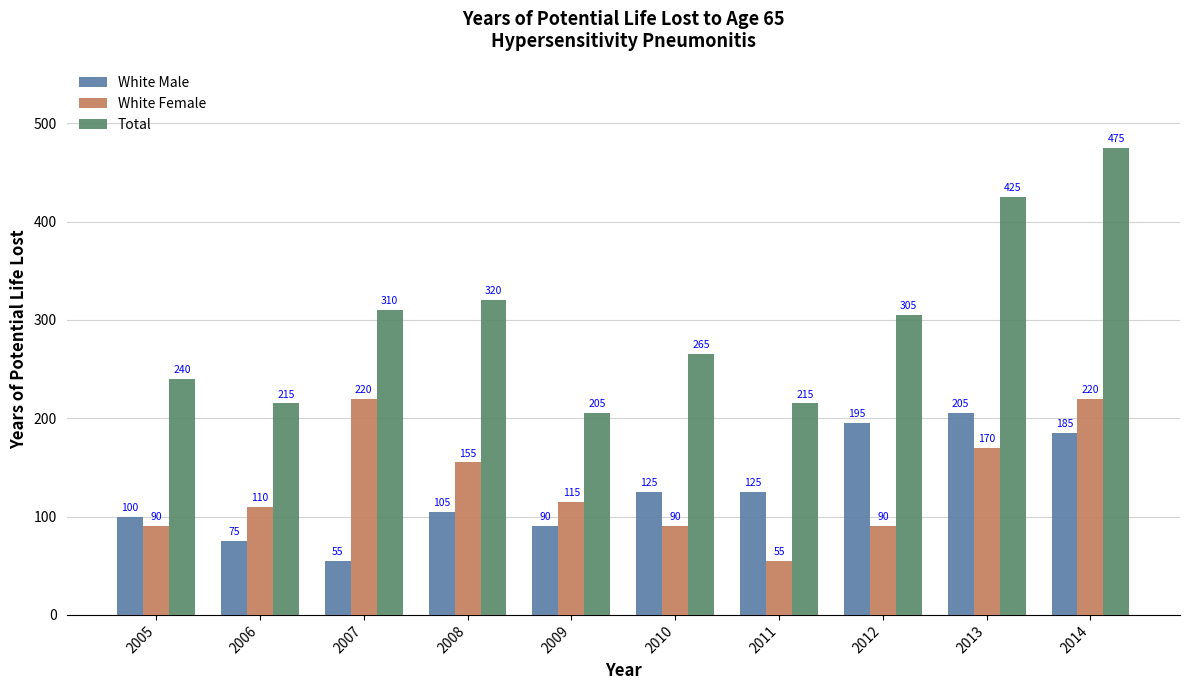

Where is White Female nearest to the value 137?

2008